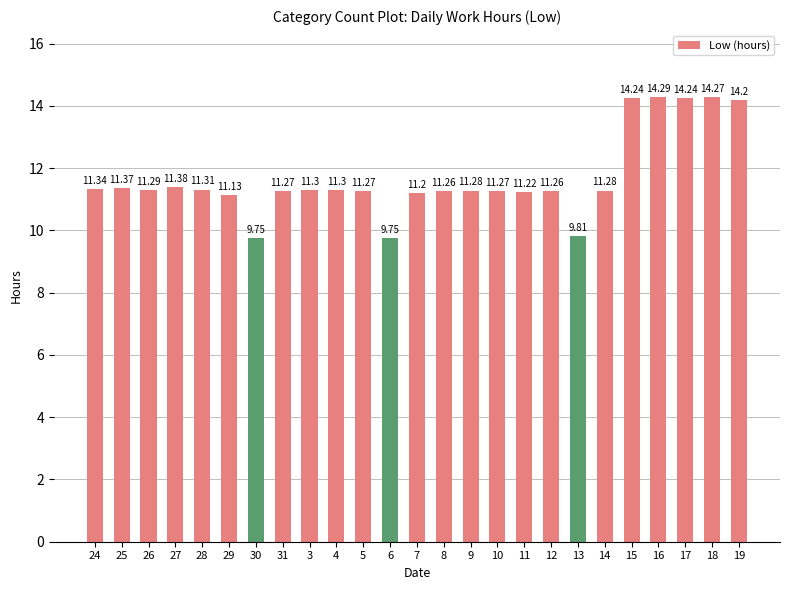

What is the change in value from 4 to 11?

-0.1